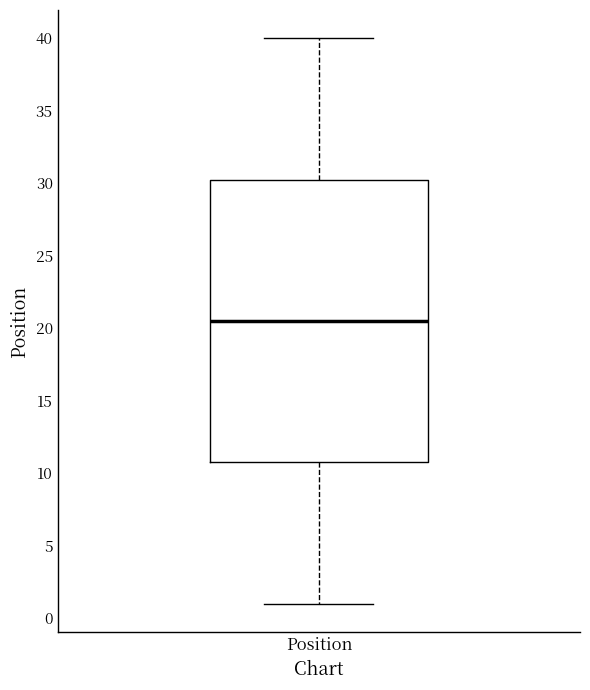

Read this box plot against the y-axis: the position of the median line, the range covered by the box, and the ends of both whiskers. The values are not printed on the chart, so give them approximately, as read against the axis.

median 20.5, box 11.0 to 30.5, whiskers 1.0 to 40.0